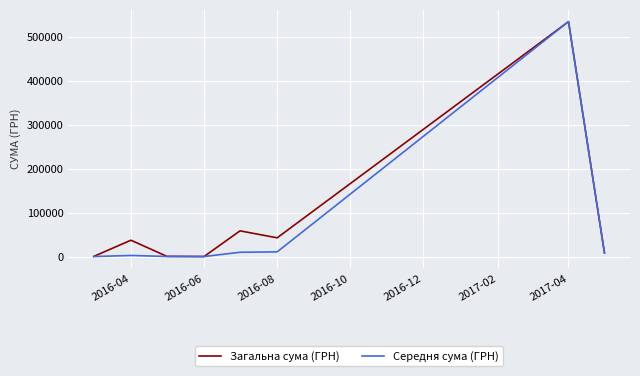

What are all the series names shown in the legend?

Загальна сума (ГРН), Середня сума (ГРН)